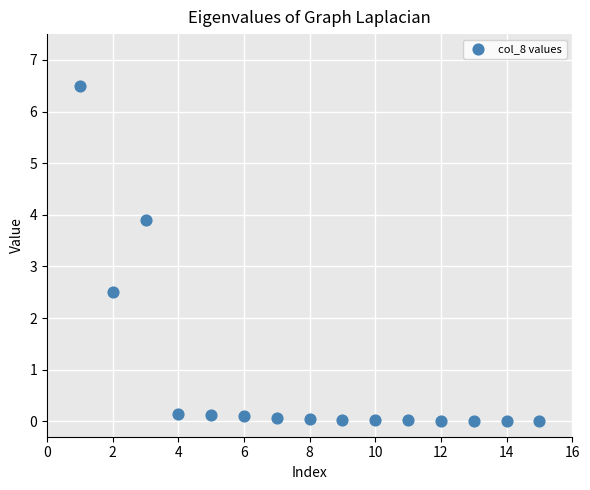

What is the range of Y values (max minus min)?

6.5